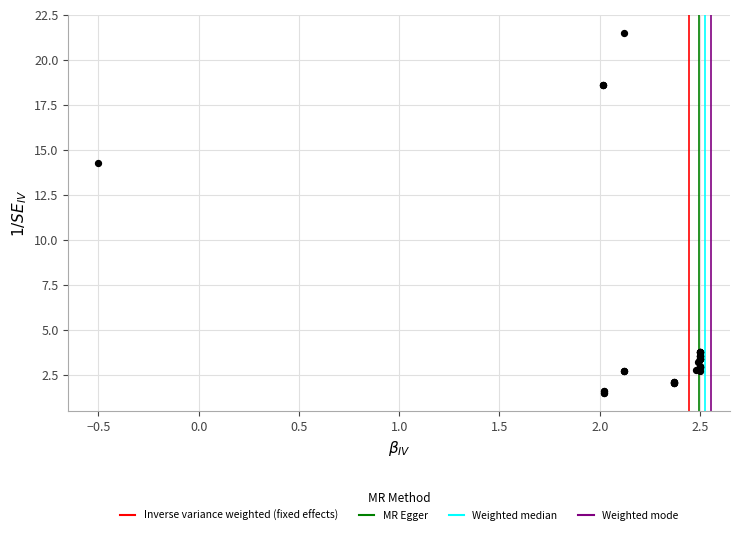

What Y value in the scatter plot is closest to 11?

14.3